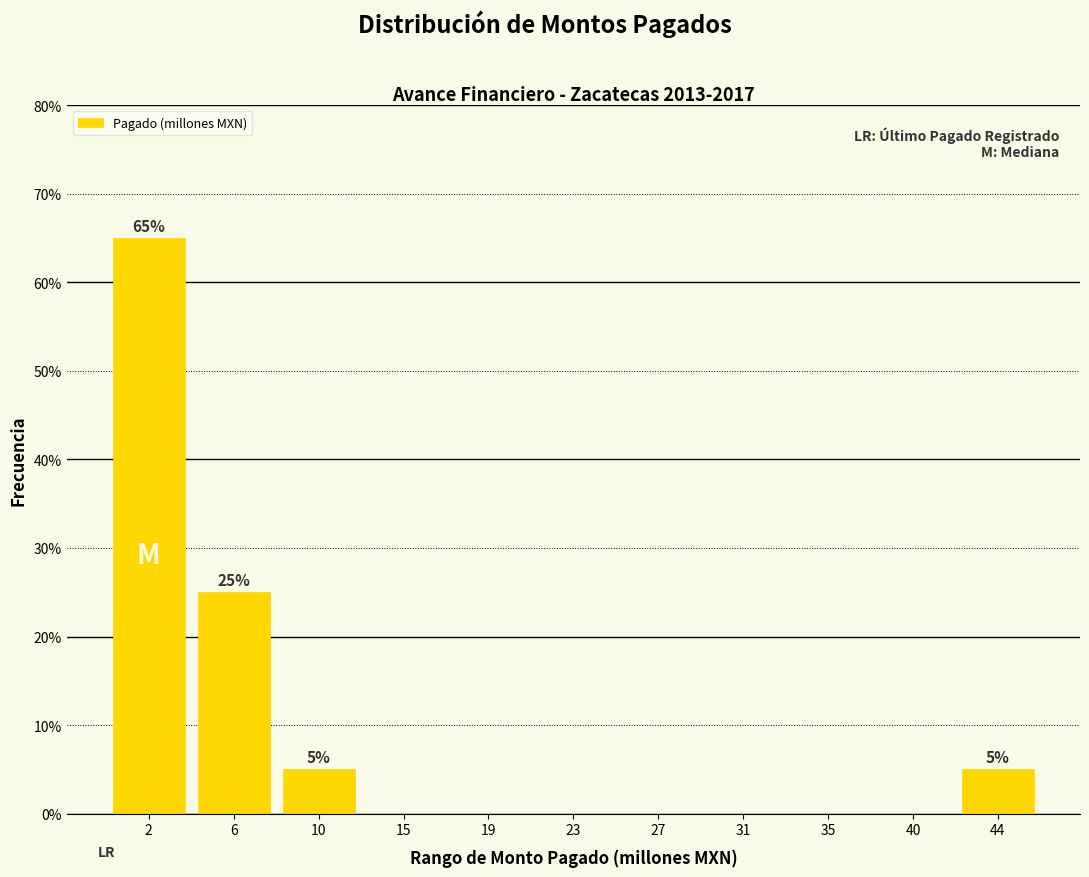

Which range on the x-axis has the tallest bar?

0.0 to 4.0